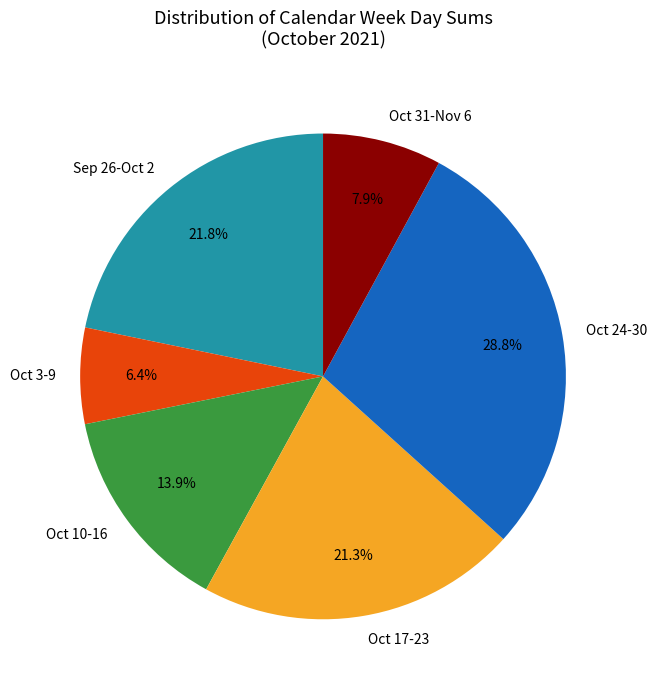

Which slice is the largest?

Oct 24-30